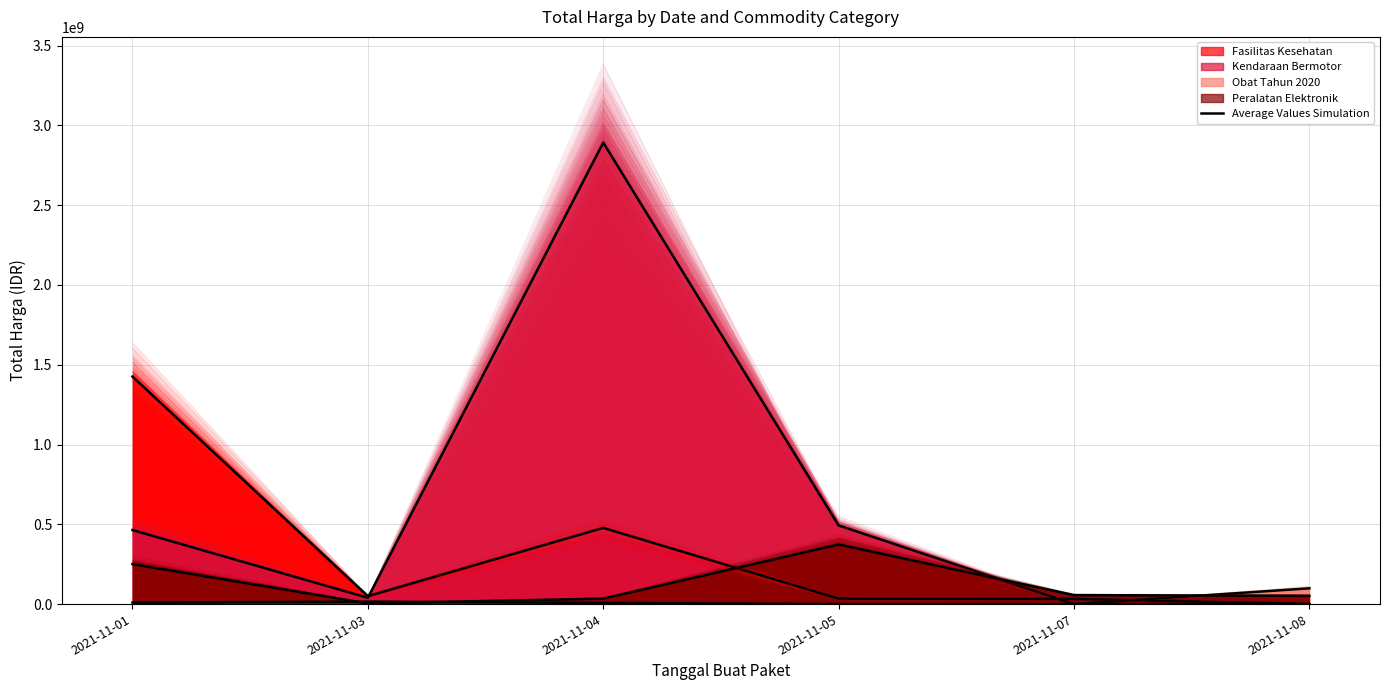

In Fasilitas Kesehatan (avg), how many points are higher than both neighbors (excluding endpoints)?

1